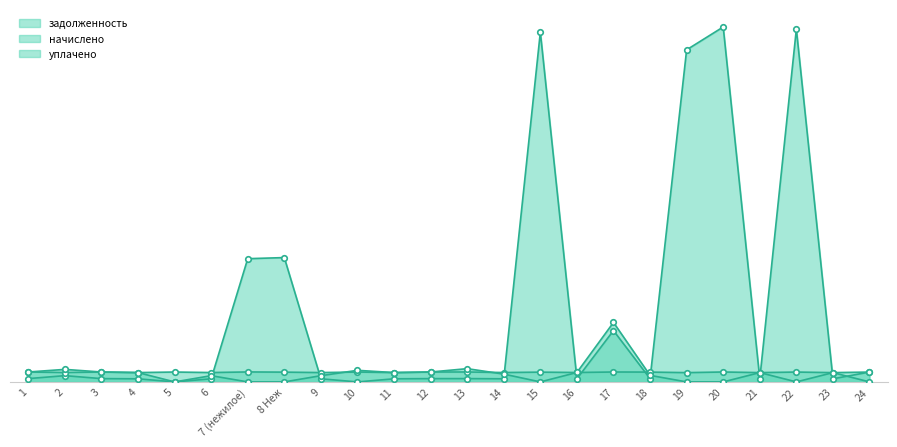

Reading right to left, transcribe all the data shown in this chart.

задолженность: 1276.5	401.2	45655.2	402.9	45939.5	42983.0	424.0	6641.1	406.5	45257.2	404.9	428.8	427.2	402.8	0.0	403.3	16092.7	15949.4	404.4	0.0	402.8	427.2	810.9	427.7
начислено: 1275.2	1203.6	1276.8	1205.2	1284.7	1202.0	1272.0	1283.1	1219.5	1265.6	1214.8	1286.3	1281.5	1208.4	1278.4	1210.0	1265.6	1291.1	1213.2	1280.0	1208.4	1281.5	1216.3	1283.1
уплачено: 0.0	1203.6	0.0	1205.2	0.0	0.0	848.0	7698.8	1219.5	0.0	1012.3	1715.1	1281.5	1208.4	1500.0	806.7	0.0	0.0	808.8	0.0	1208.4	1281.5	1621.8	1283.1